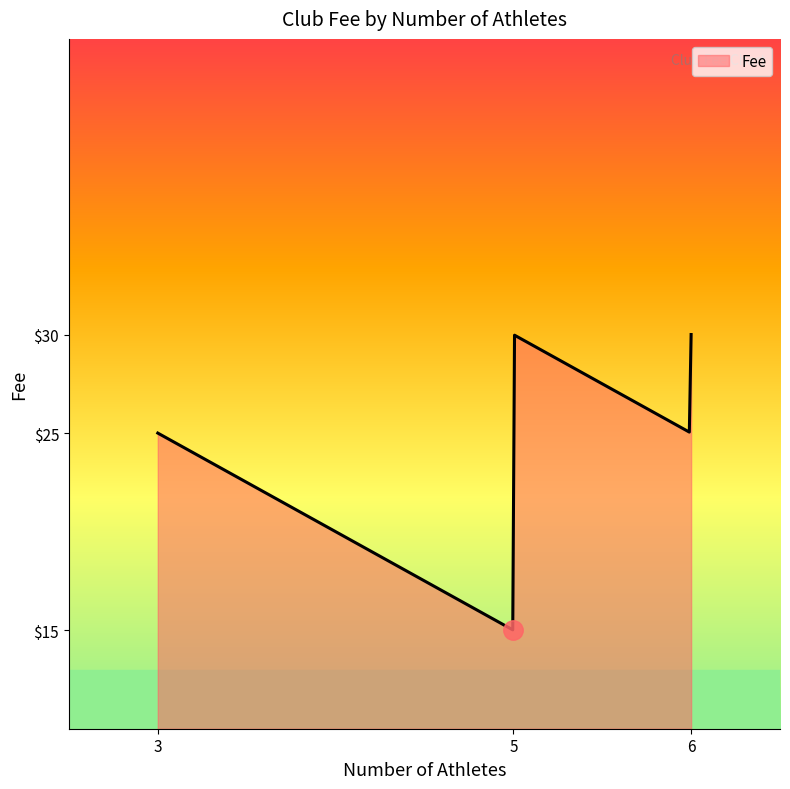

What is the difference between the maximum and minimum values?

15.0